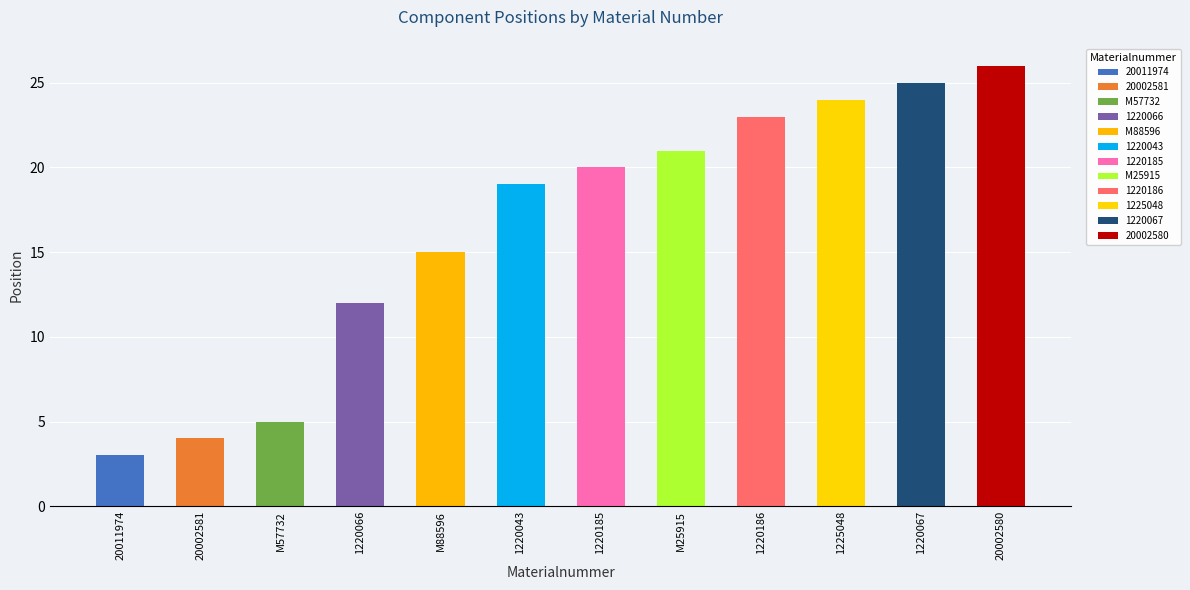

Is it true that the value at 1220066 is 18?

False